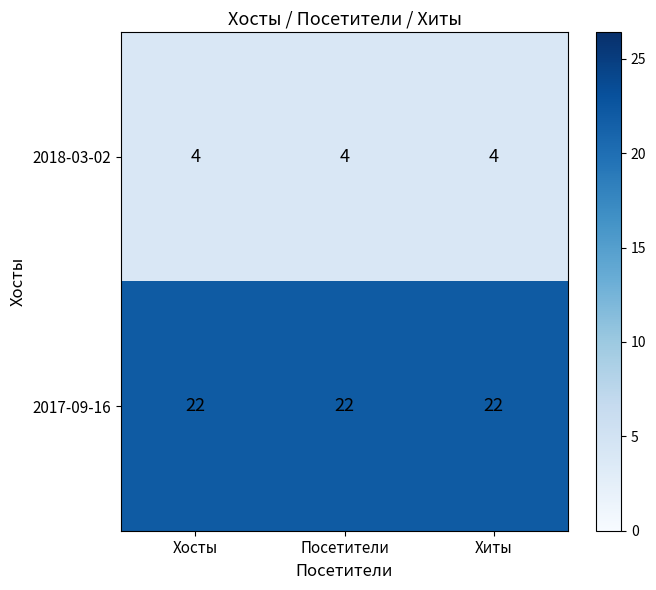

Rank the series at Хосты from highest to lowest value.

2017-09-16, 2018-03-02